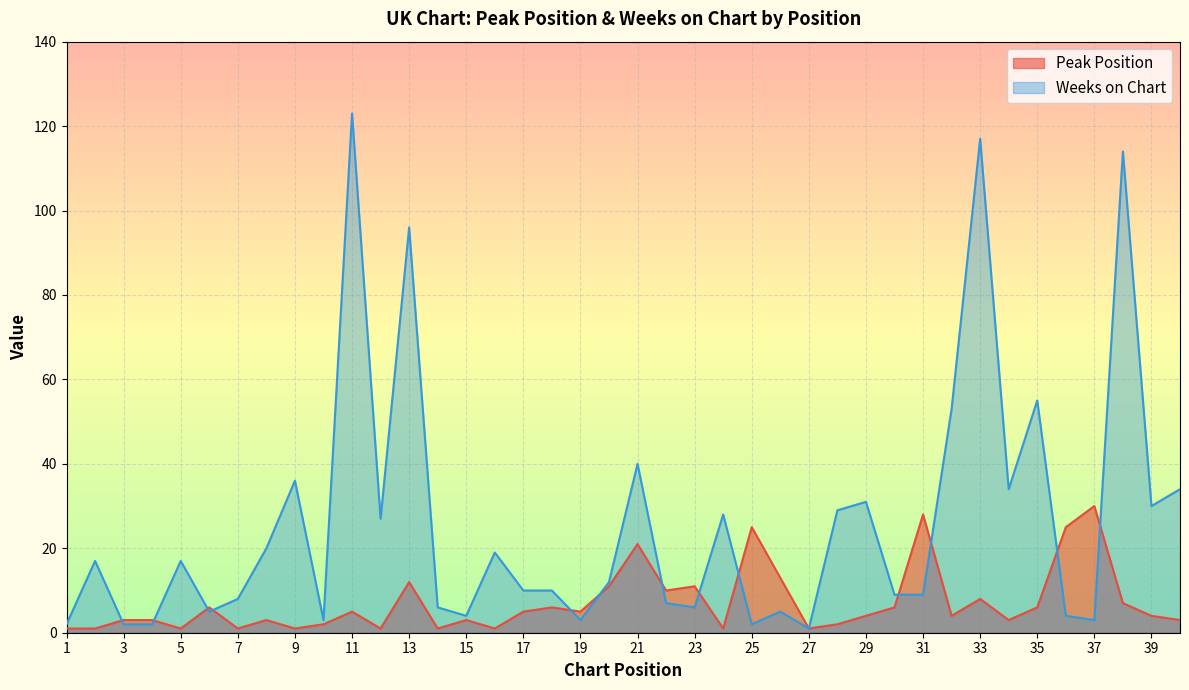

What is the difference between the highest and lowest values at 13?

84